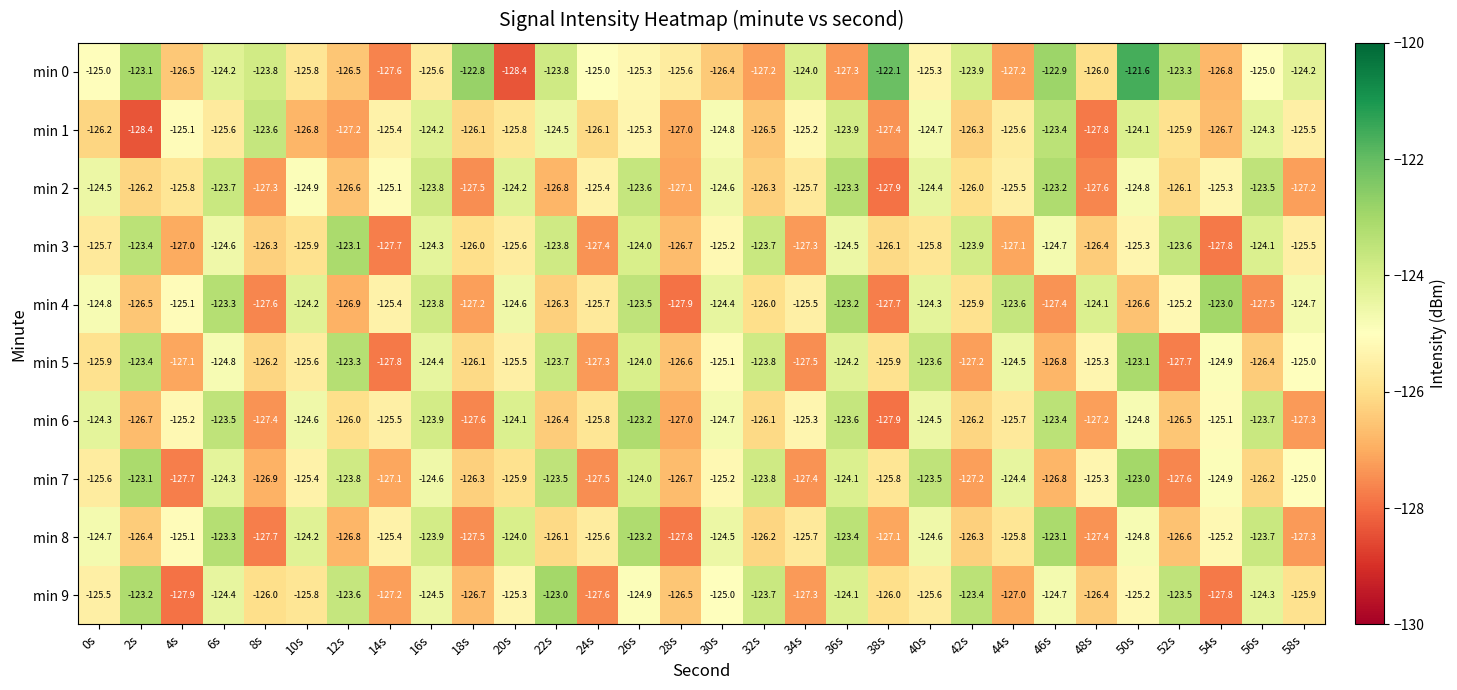

List the labels in order of min 2 value, largest first.

46s, 36s, 56s, 26s, 6s, 16s, 20s, 40s, 0s, 30s, 50s, 10s, 14s, 54s, 24s, 44s, 34s, 4s, 42s, 52s, 2s, 32s, 12s, 22s, 28s, 58s, 8s, 18s, 48s, 38s